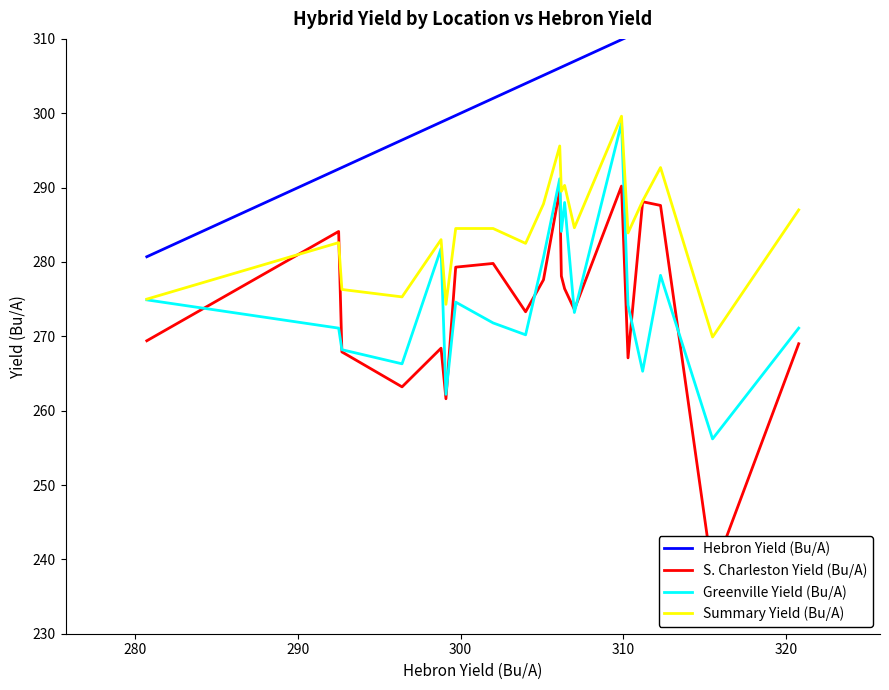

Does the chart have visible grid lines?

No